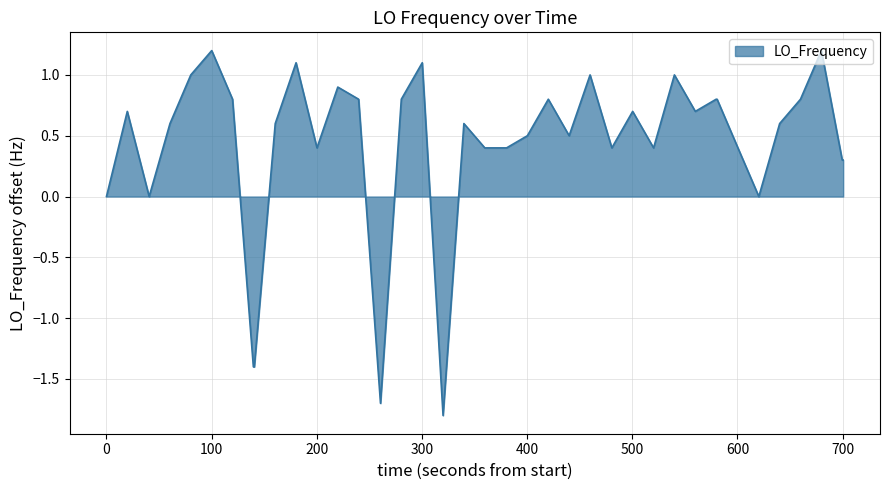

What is the minimum value shown in the chart?

-1.8